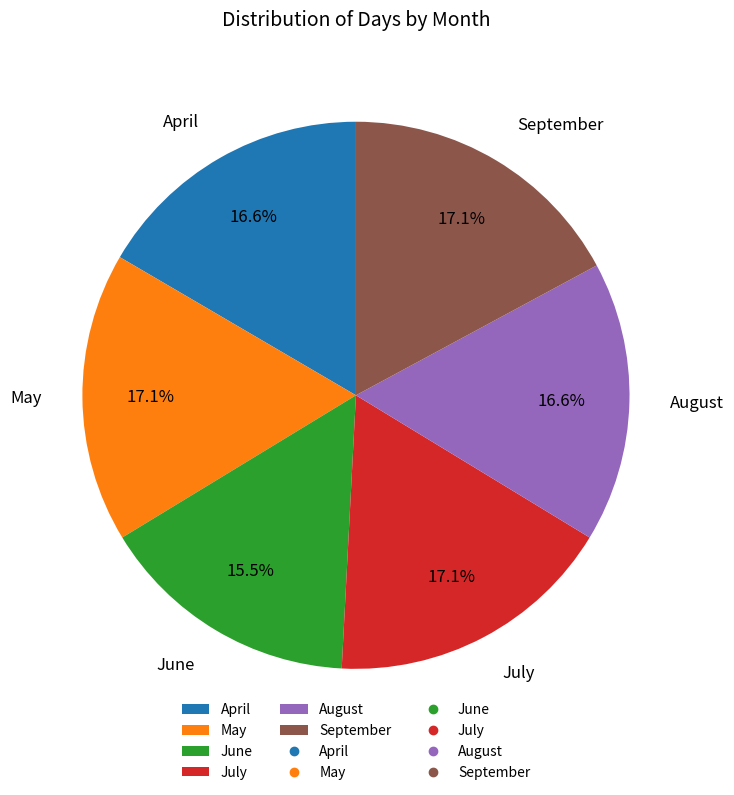

What is the smallest slice in the pie chart?

June